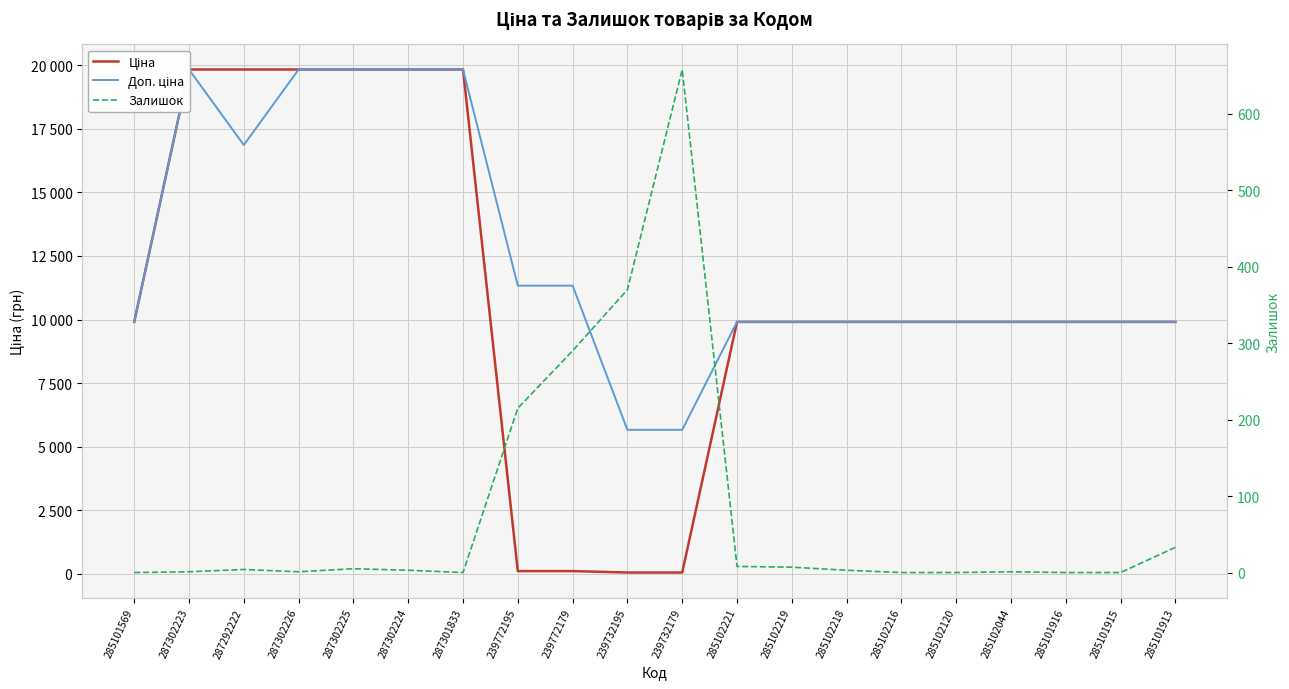

At which category does the chart reach its minimum across all series?

285101569